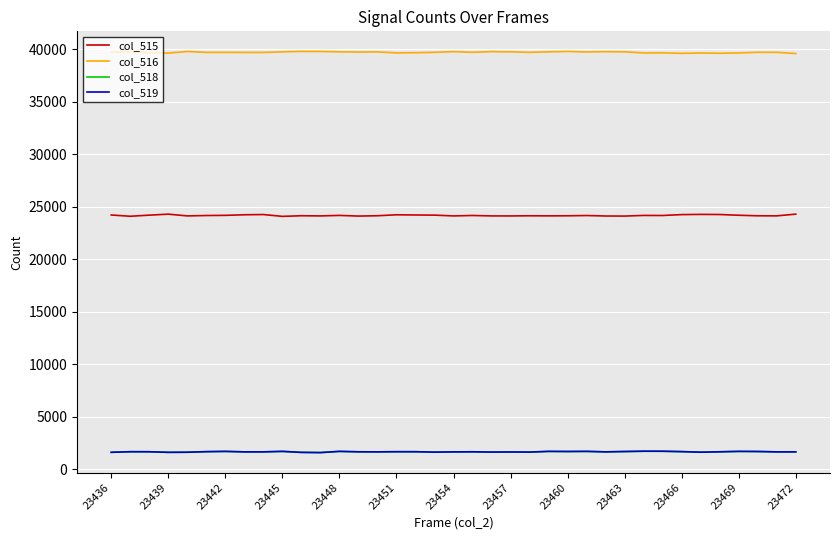

True or false: col_515 and col_519 cross at least once.

False